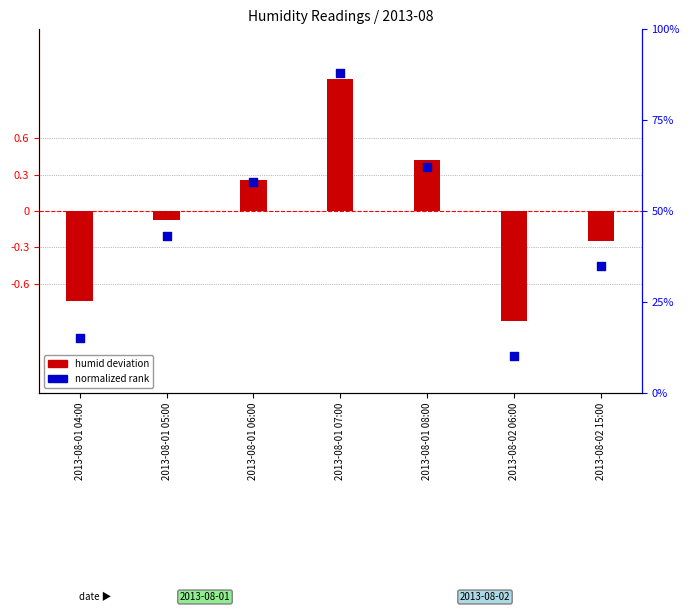

What are all the series names shown in the legend?

humid deviation, normalized rank